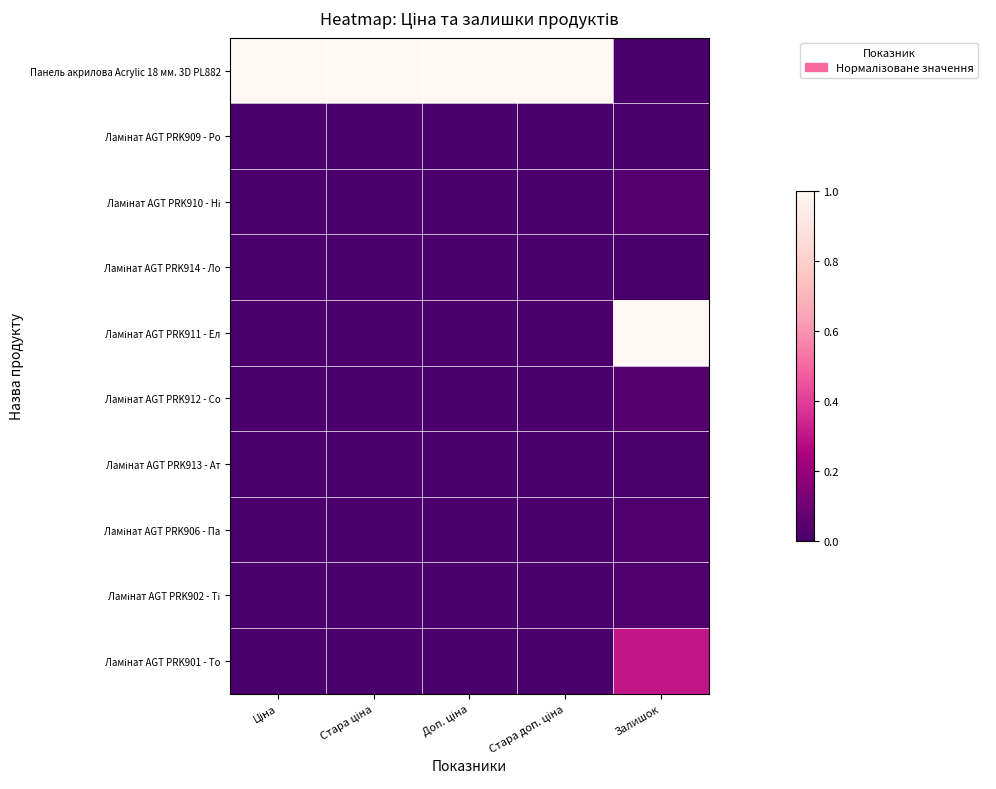

What is the spread (max minus min) of values at Доп. ціна?

1.0